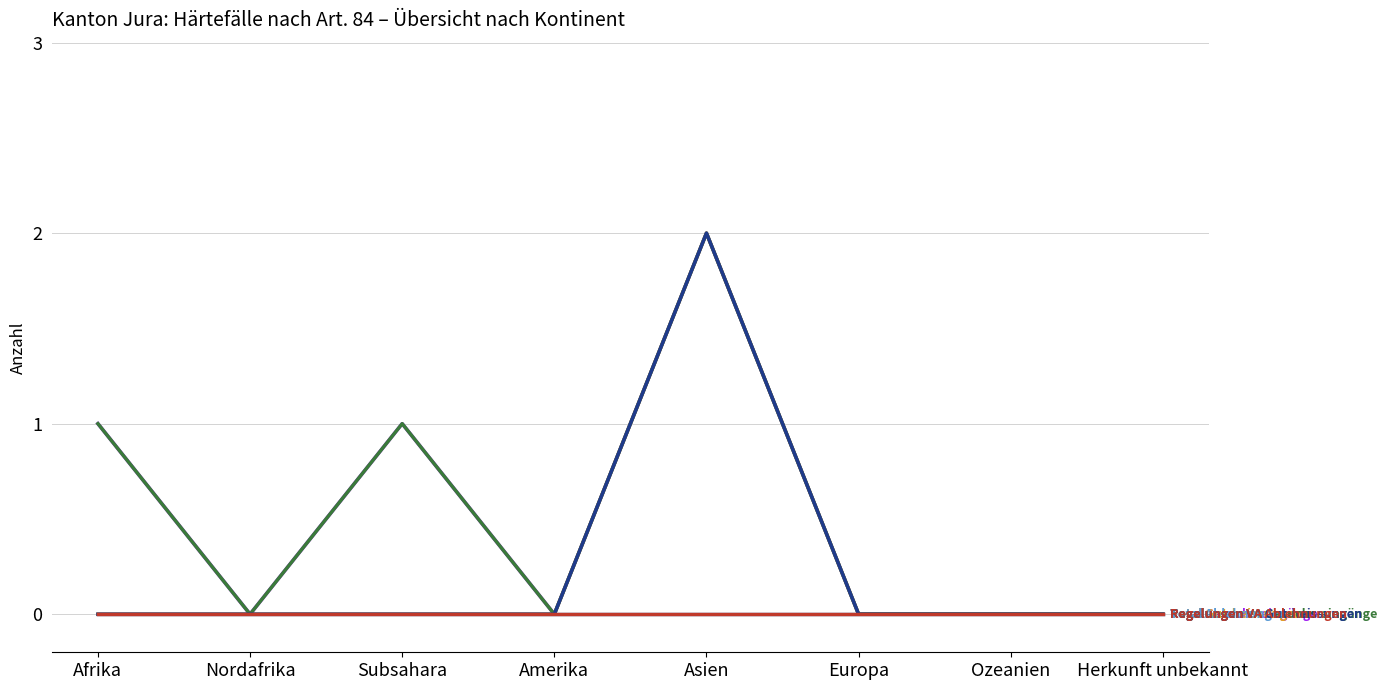

How many lines are shown in the chart?

6